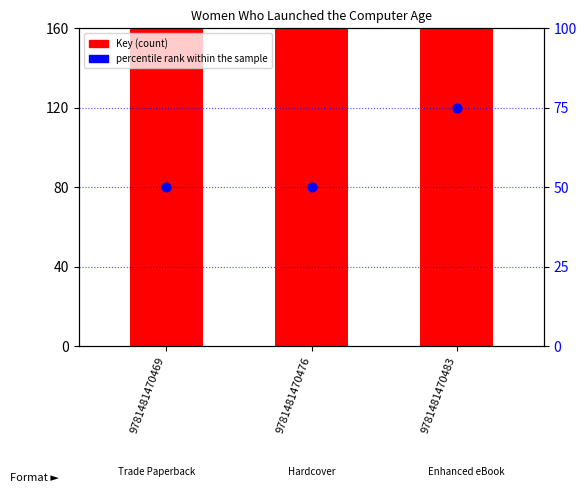

Which series has the largest Y range (max minus min)?

percentile rank within the sample